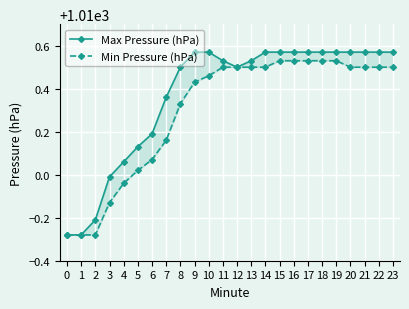

List the labels in order of Min Pressure (hPa) value, largest first.

15, 16, 17, 18, 19, 11, 12, 13, 14, 20, 21, 22, 23, 10, 9, 8, 7, 6, 5, 4, 3, 0, 1, 2